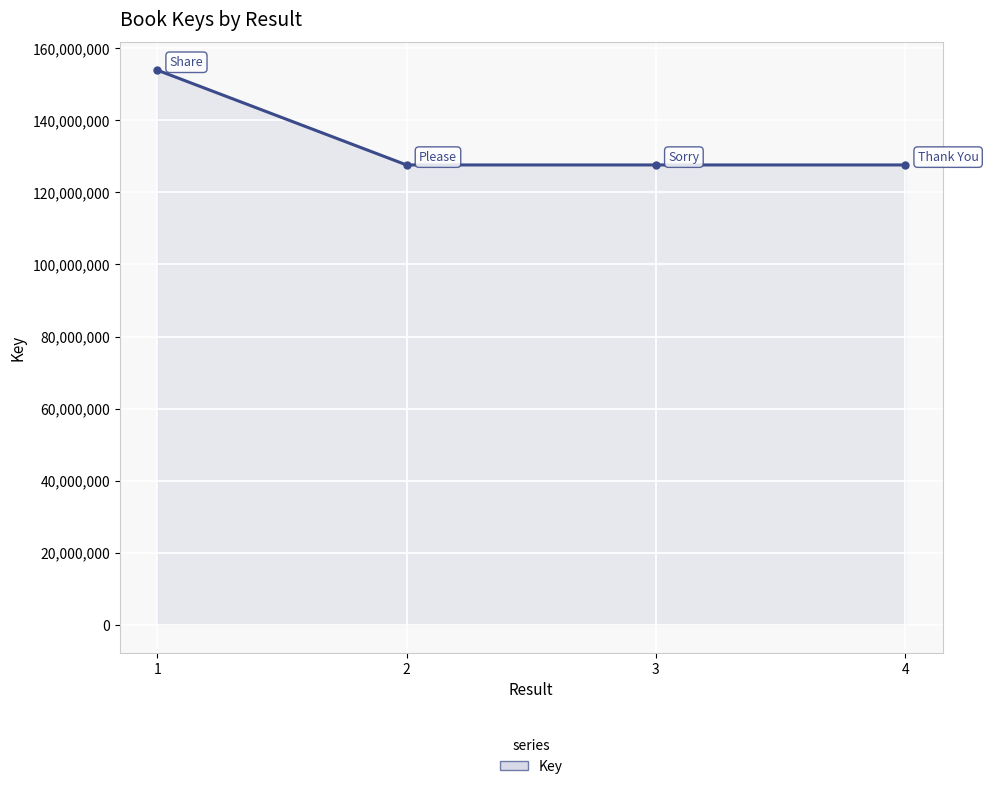

How many values are below 127591742?

2